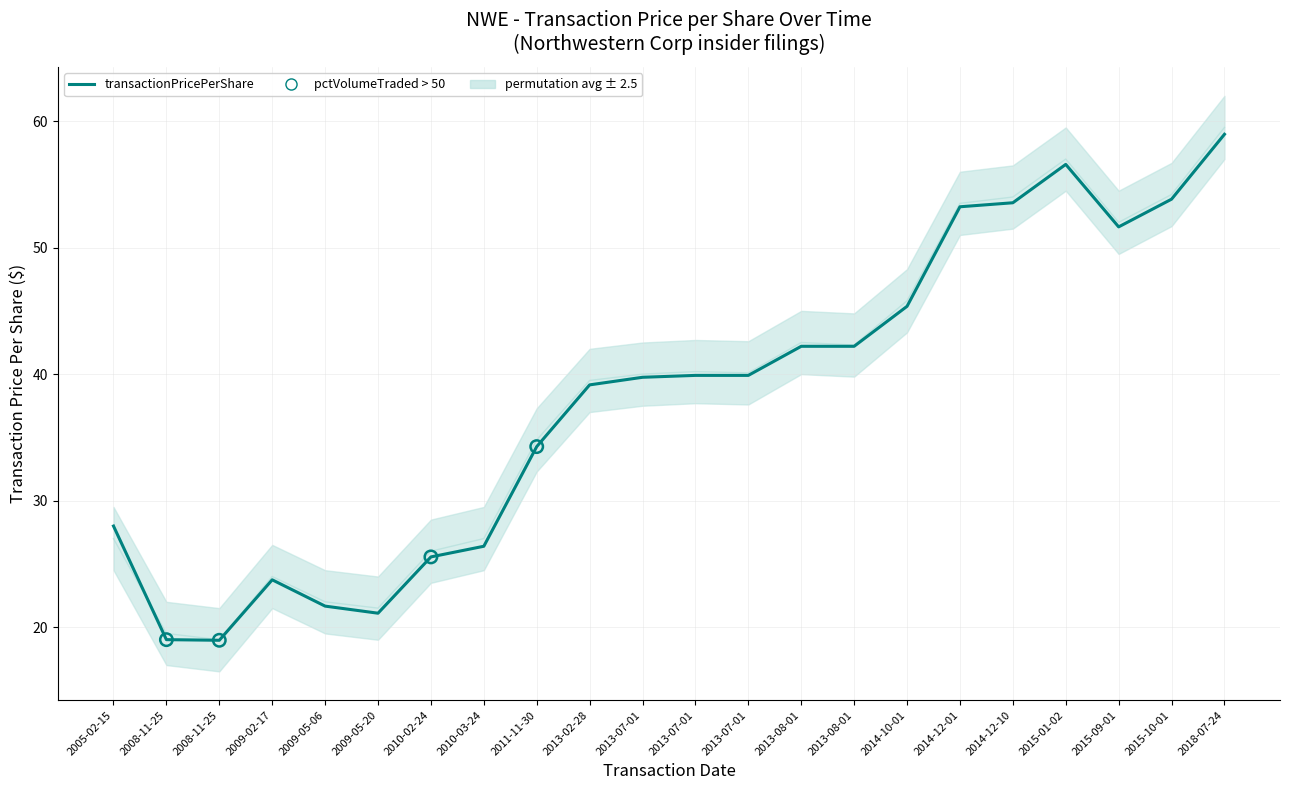

At which category is the sum across all series the highest?

2018-07-24